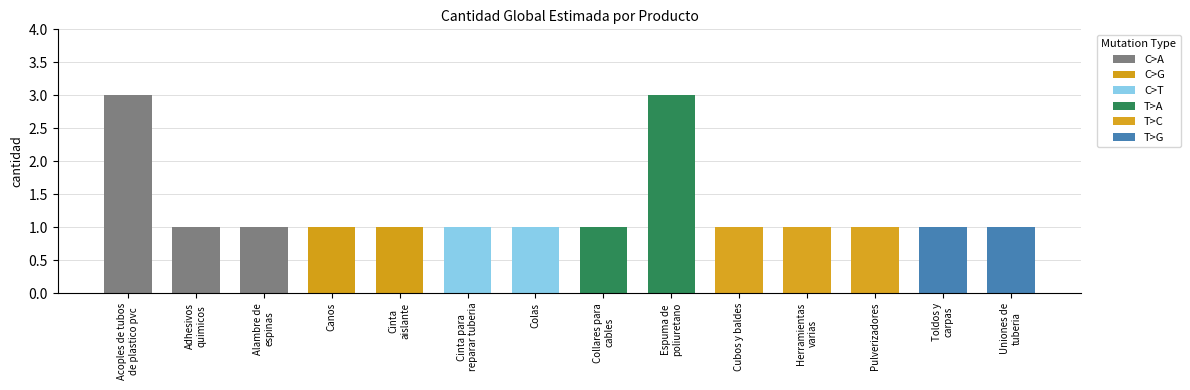

List the labels in order of value, smallest first.

31201601, 31152002, 40141705, 31201502, 31201519, 31201610, 39121702, 47121804, 27113201, 21101802, 30151901, 40142320, 40172608, 13111302